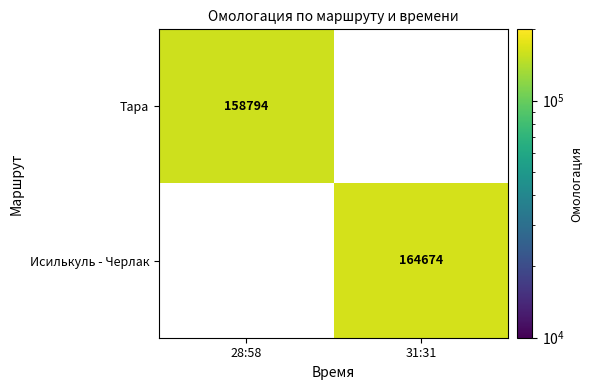

Which category has the lowest value across all series?

28:58